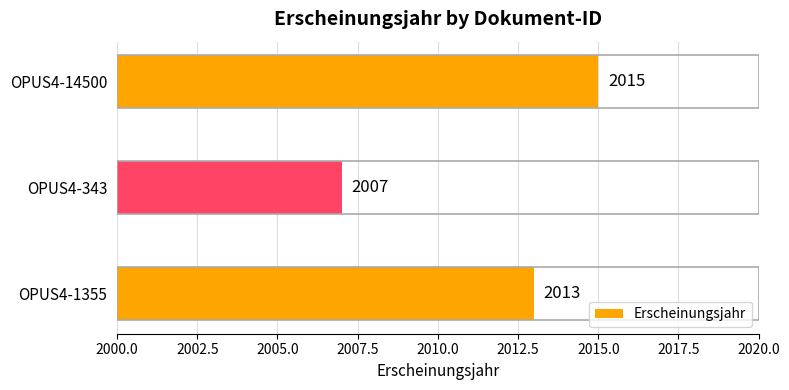

Which category has the lowest value across all series?

OPUS4-343